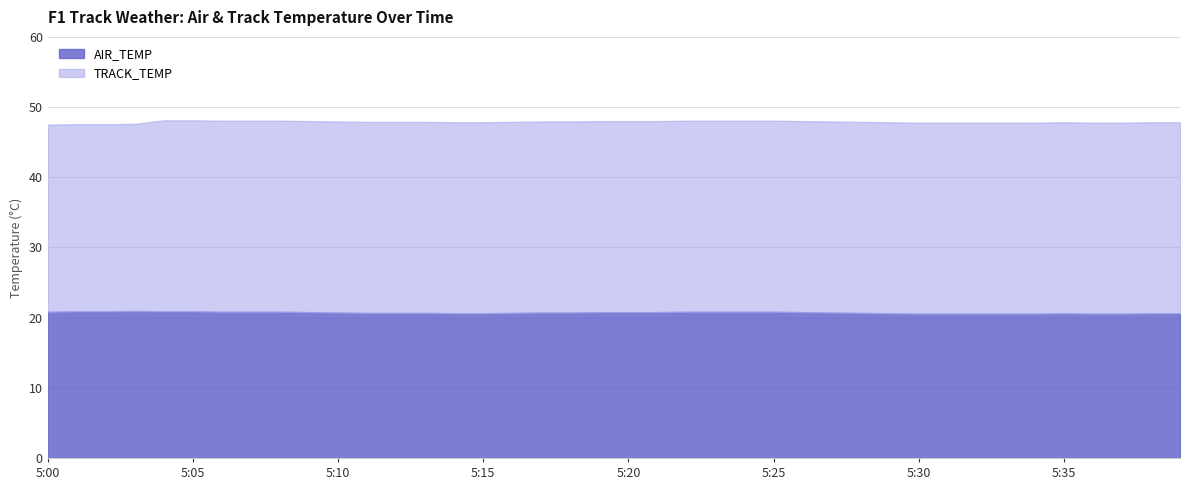

Rank the categories by value from lowest to highest.

5:30, 5:31, 5:32, 5:33, 5:34, 5:36, 5:37, 5:14, 5:15, 5:29, 5:35, 5:38, 5:39, 5:11, 5:12, 5:13, 5:16, 5:28, 5:10, 5:17, 5:18, 5:27, 5:09, 5:19, 5:20, 5:21, 5:26, 5:00, 5:06, 5:07, 5:08, 5:22, 5:23, 5:24, 5:25, 5:01, 5:02, 5:04, 5:05, 5:03